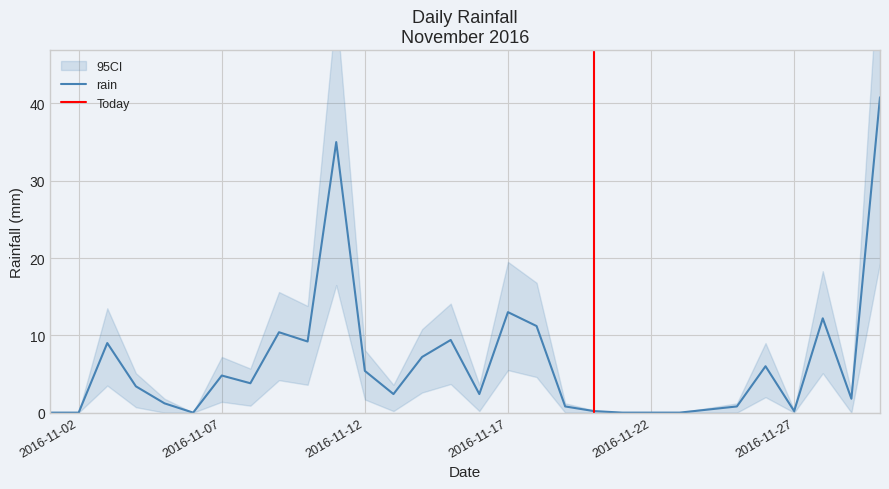

Which label corresponds to the smallest value in the chart?

2016-11-01